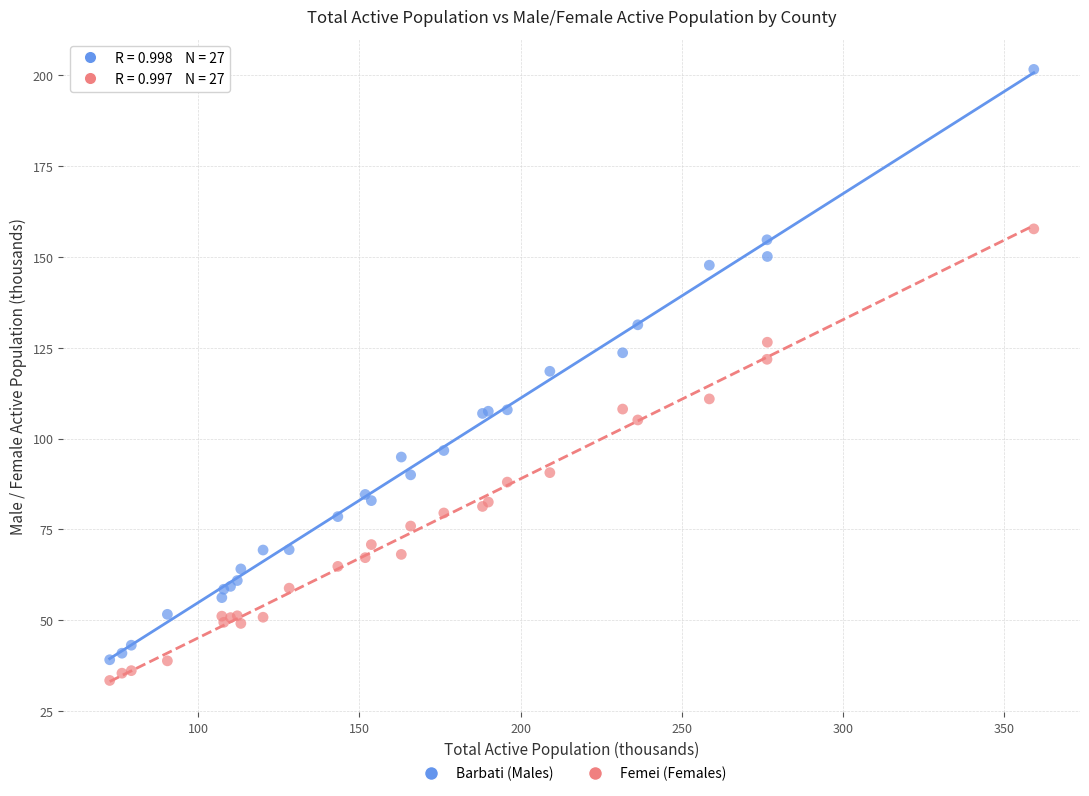

Which series contains the highest Y value?

Barbati (Males)